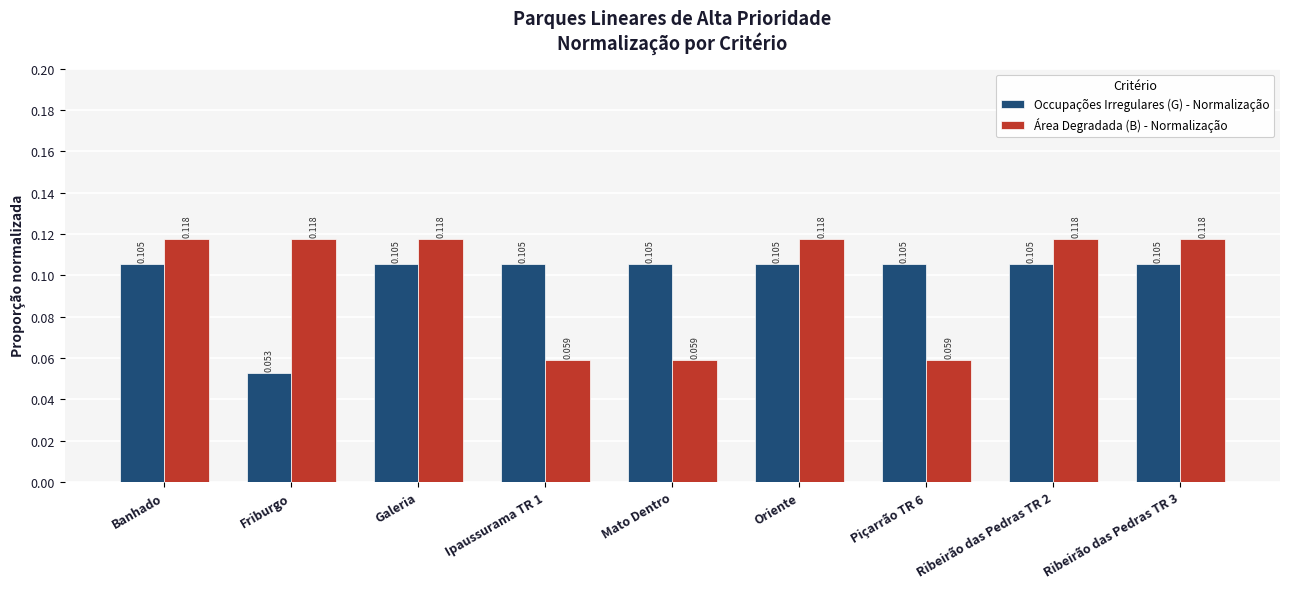

What is the total value across all series at Banhado?

0.2